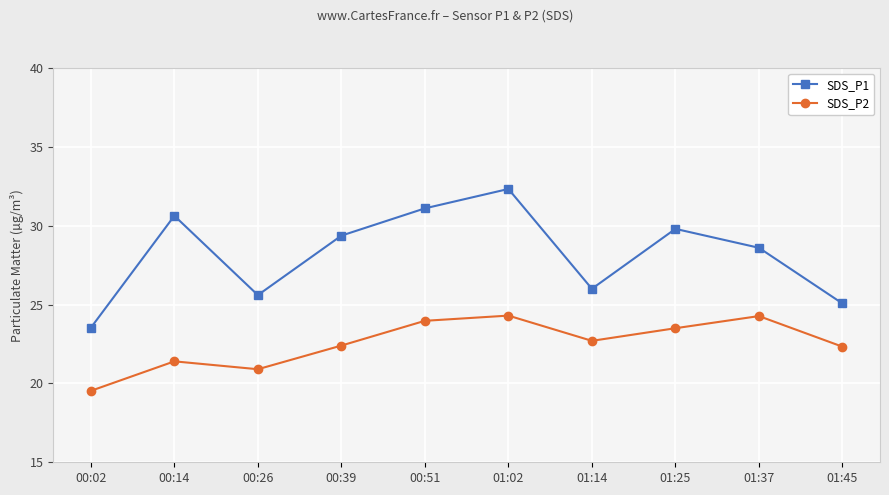

How many lines are shown in the chart?

2